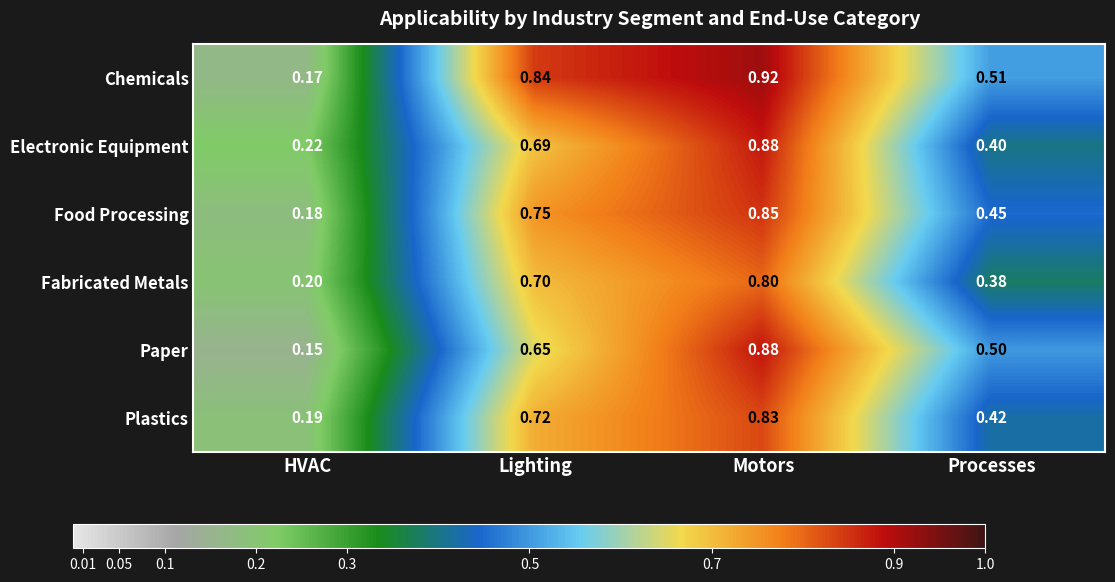

Which series has the largest total across all categories?

Chemicals